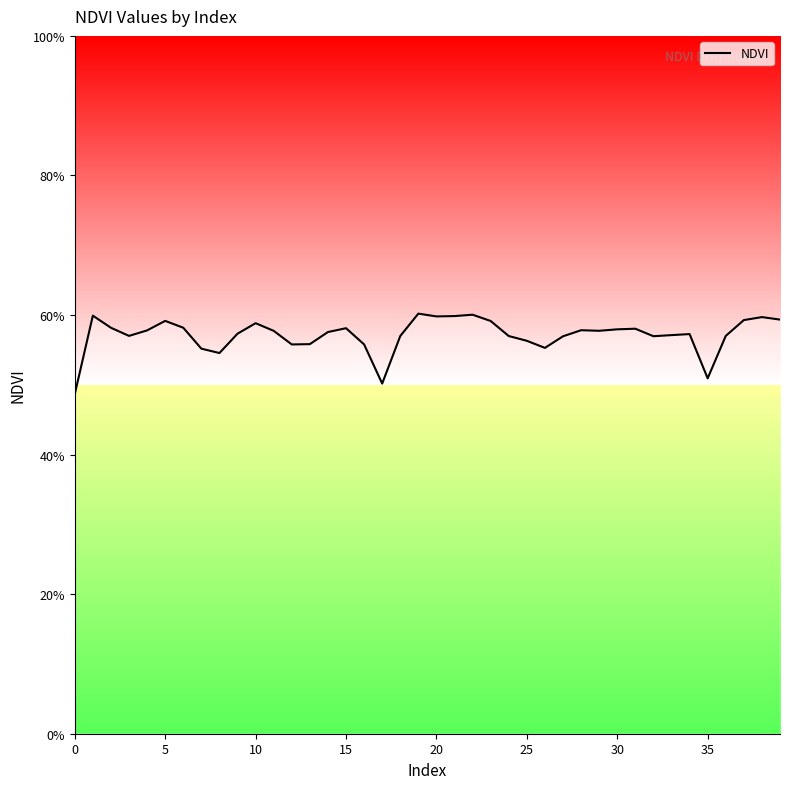

Does the chart display data point markers on the line(s)?

No